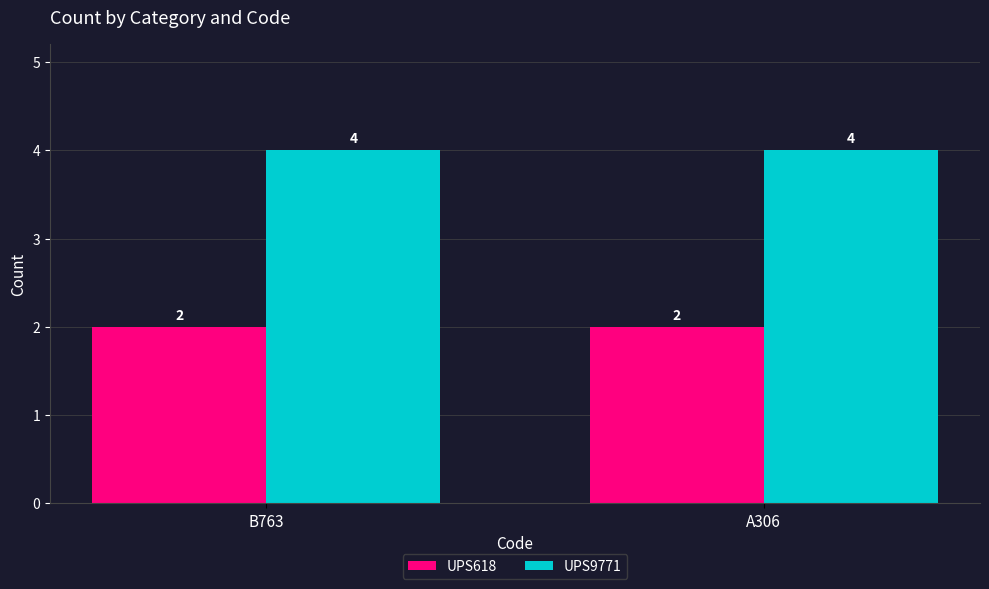

Is the value of UPS618 at A306 greater than the value of UPS9771 at B763?

No